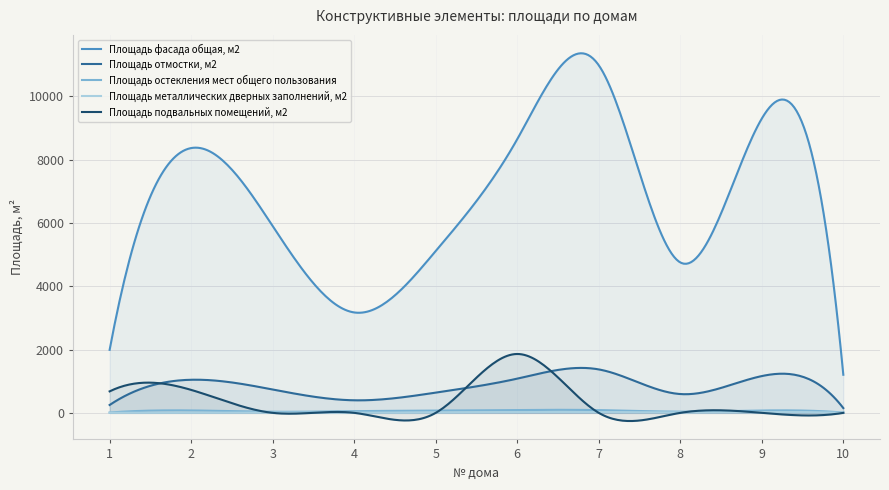

Rank the series by their maximum value, from highest to lowest.

Площадь фасада общая, м2, Площадь подвальных помещений, м2, Площадь отмостки, м2, Площадь остекления мест общего пользования, Площадь металлических дверных заполнений, м2